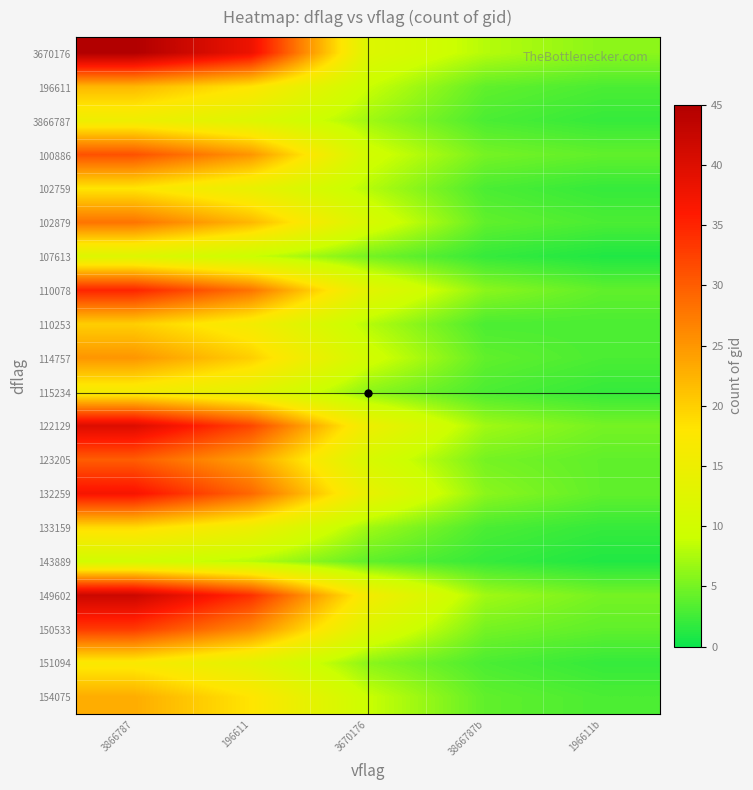

Reading left to right, what are all the values shown in this chart?

3670176: 3866787=45	196611=38	3670176=12	3866787b=8	196611b=6
196611: 3866787=22	196611=18	3670176=9	3866787b=4	196611b=3
3866787: 3866787=15	196611=12	3670176=7	3866787b=3	196611b=2
100886: 3866787=31	196611=25	3670176=10	3866787b=5	196611b=4
102759: 3866787=18	196611=14	3670176=8	3866787b=3	196611b=2
102879: 3866787=28	196611=22	3670176=11	3866787b=4	196611b=3
107613: 3866787=12	196611=9	3670176=5	3866787b=2	196611b=1
110078: 3866787=35	196611=28	3670176=13	3866787b=6	196611b=4
110253: 3866787=20	196611=16	3670176=8	3866787b=3	196611b=3
114757: 3866787=25	196611=20	3670176=10	3866787b=4	196611b=3
115234: 3866787=16	196611=13	3670176=6	3866787b=3	196611b=2
122129: 3866787=40	196611=32	3670176=15	3866787b=7	196611b=5
123205: 3866787=30	196611=24	3670176=11	3866787b=5	196611b=4
132259: 3866787=37	196611=29	3670176=14	3866787b=6	196611b=4
133159: 3866787=19	196611=15	3670176=7	3866787b=3	196611b=2
143889: 3866787=10	196611=8	3670176=4	3866787b=2	196611b=1
149602: 3866787=42	196611=34	3670176=16	3866787b=7	196611b=5
150533: 3866787=33	196611=26	3670176=12	3866787b=5	196611b=4
151094: 3866787=17	196611=13	3670176=6	3866787b=3	196611b=2
154075: 3866787=23	196611=18	3670176=9	3866787b=4	196611b=3